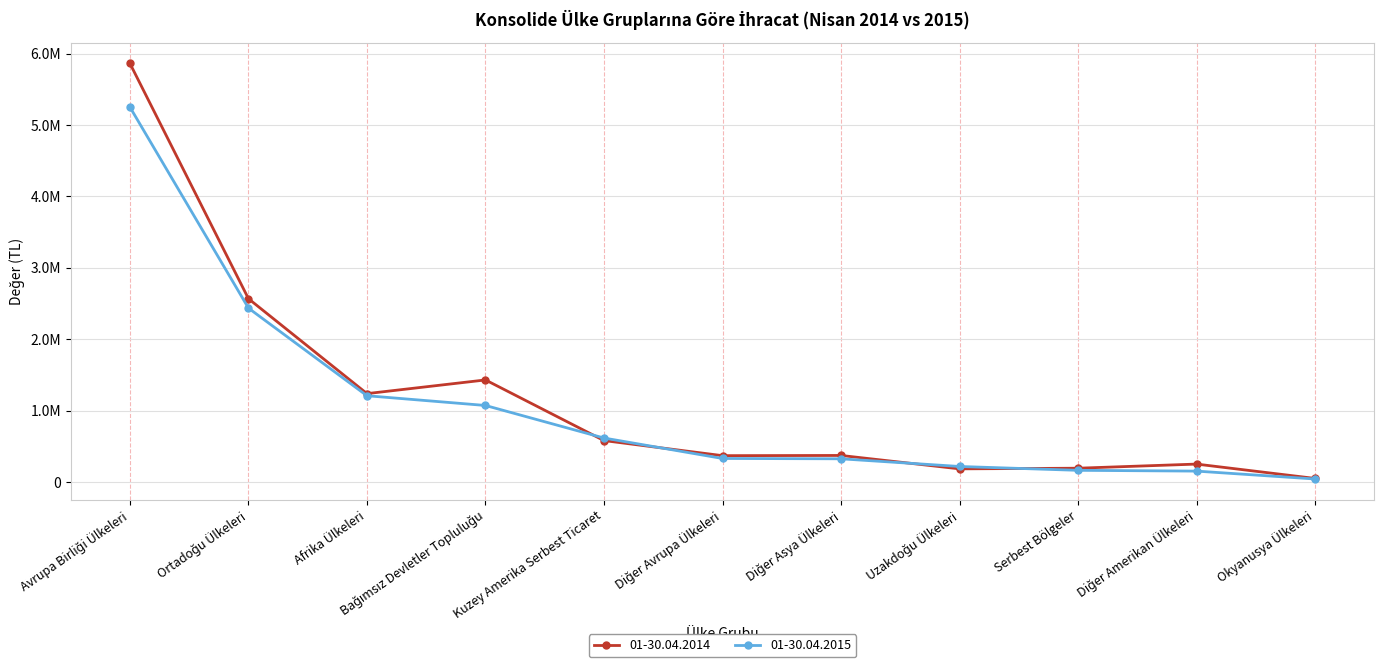

What is the label of the 2nd point from the right?

Diğer Amerikan Ülkeleri